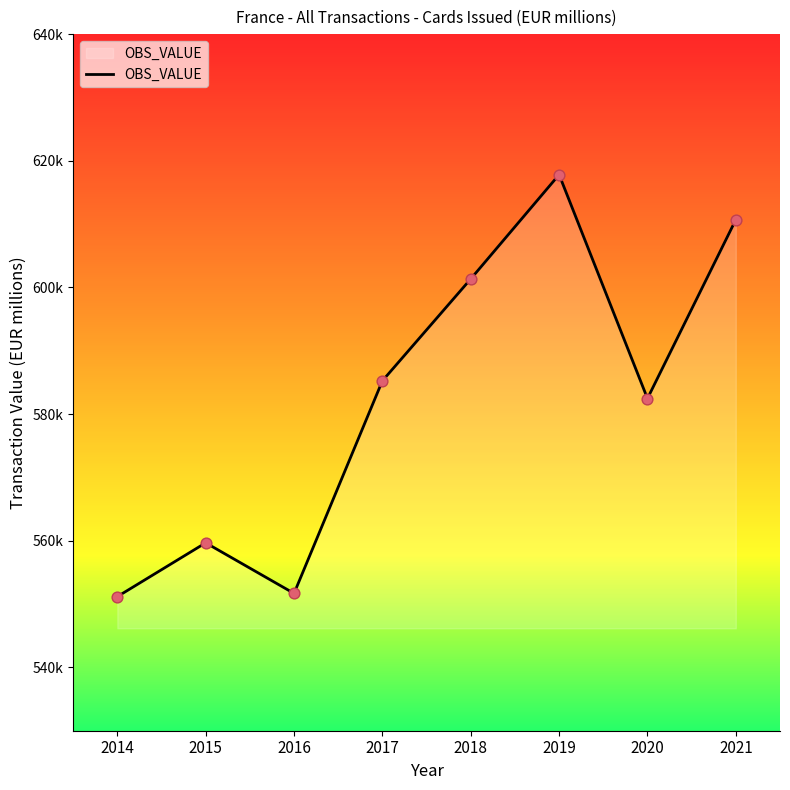

Between 2017 and 2018, which is larger?

2018